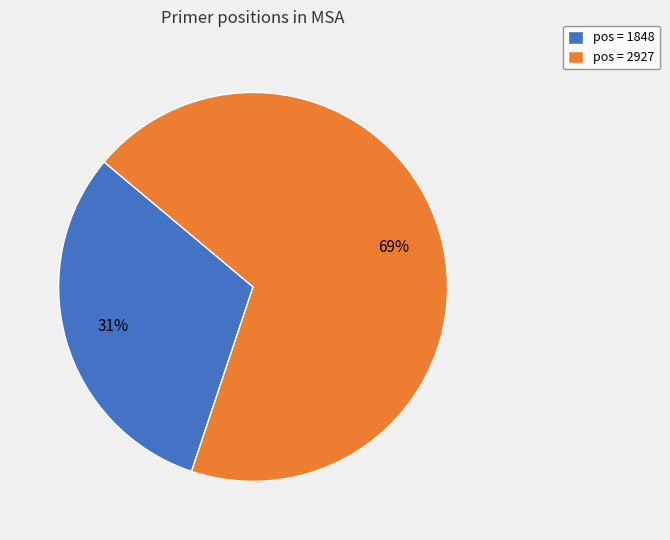

Which category has the smallest portion of the pie?

pos = 1848